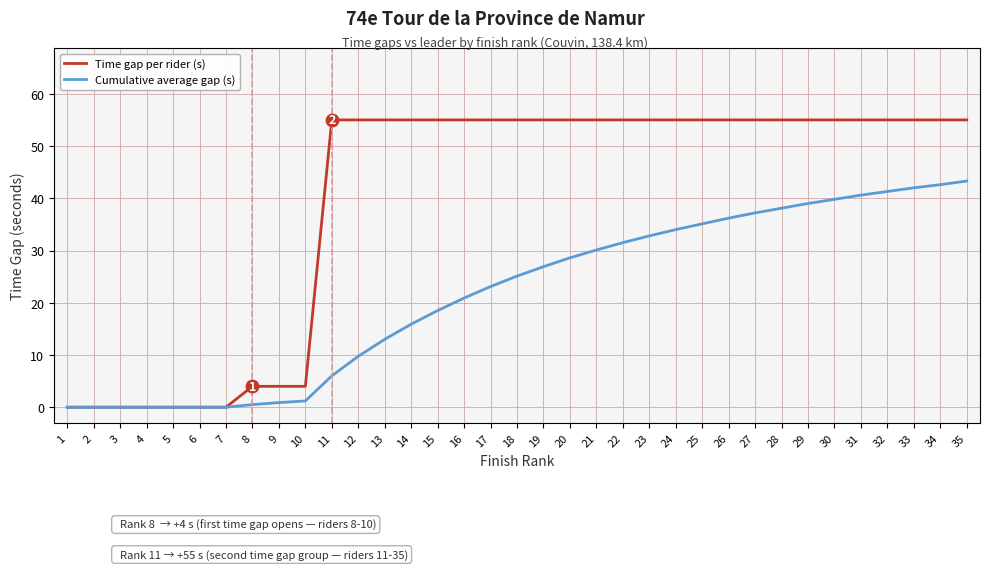

What is the greatest value displayed?

55.0